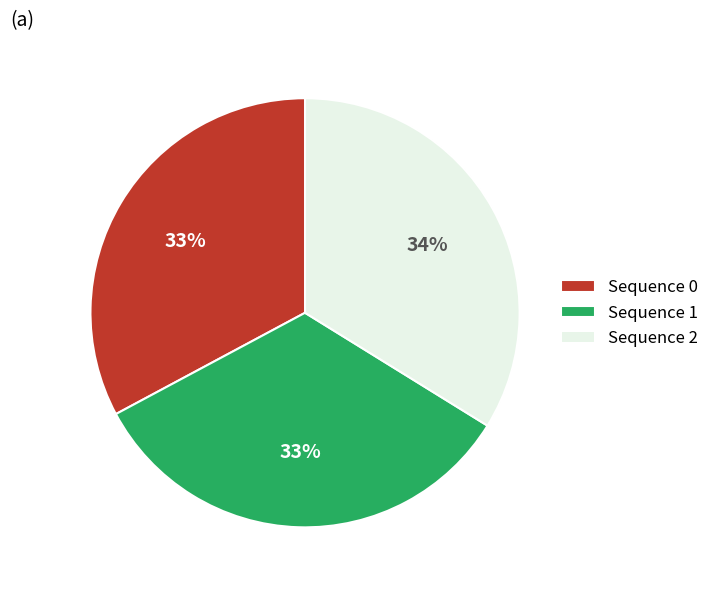

Do Sequence 2 and Sequence 1 together represent more than half of the pie?

Yes